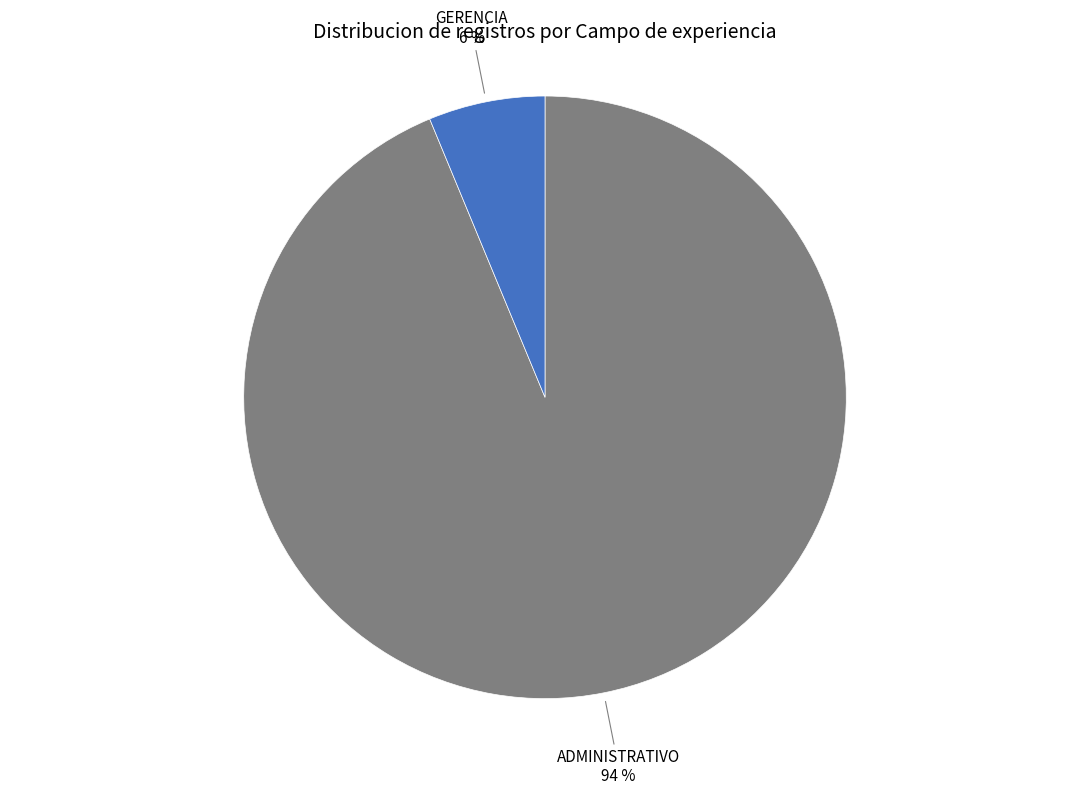

To the nearest percent, what is the average slice percentage?

50%